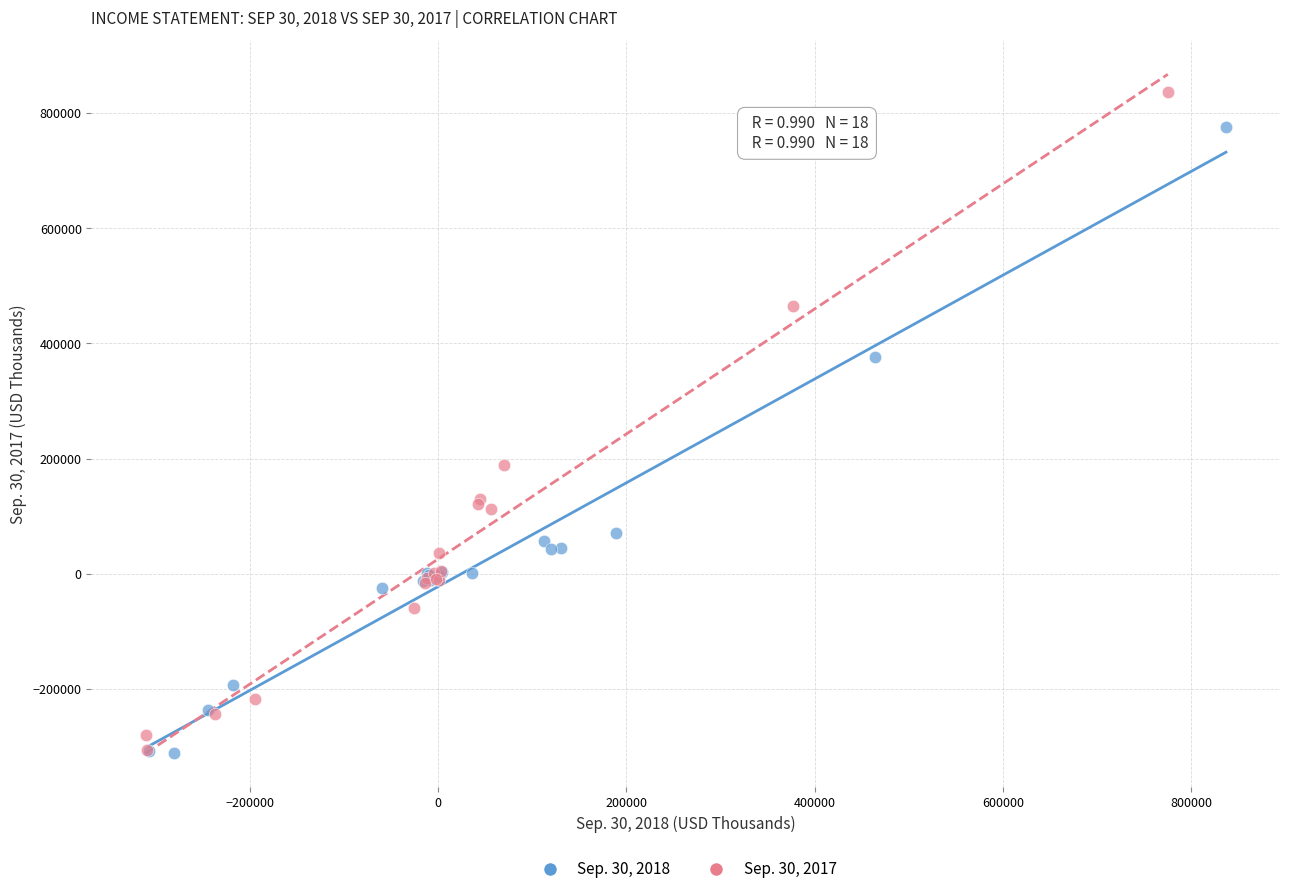

Which series contains the highest Y value?

Sep. 30, 2017